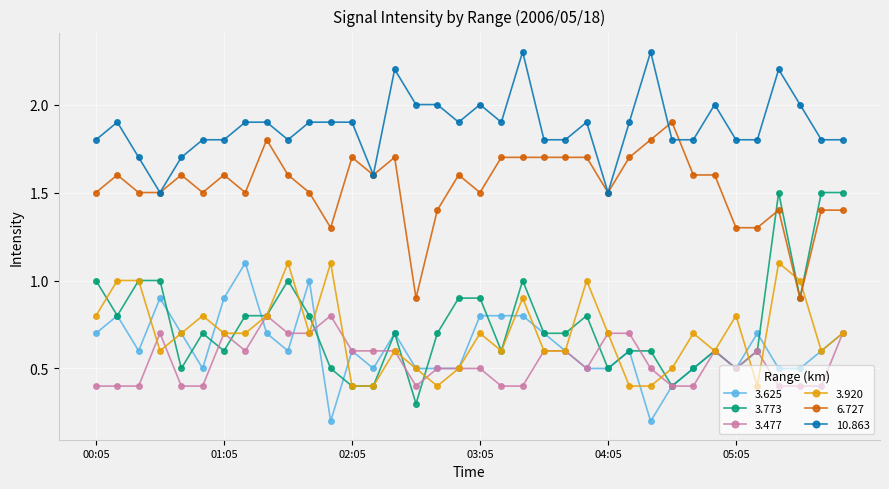

Which series has the largest range (max minus min)?

3.773